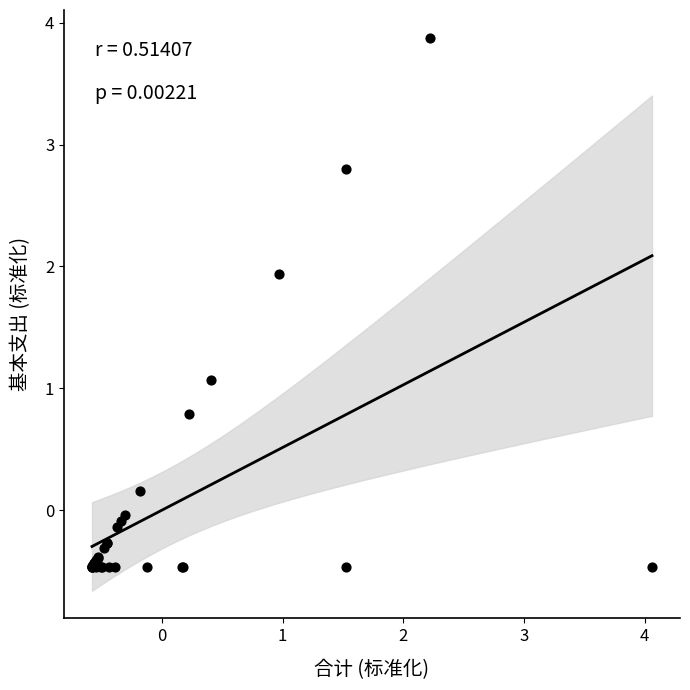

What Y value in the scatter plot is closest to 1?

1.1